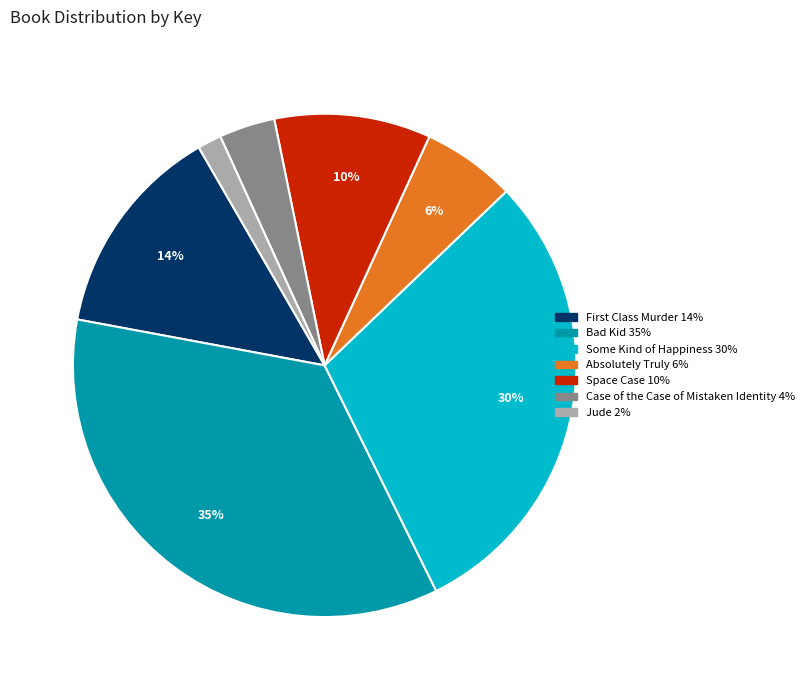

What percentage is the Absolutely Truly slice, to the nearest percent?

6%